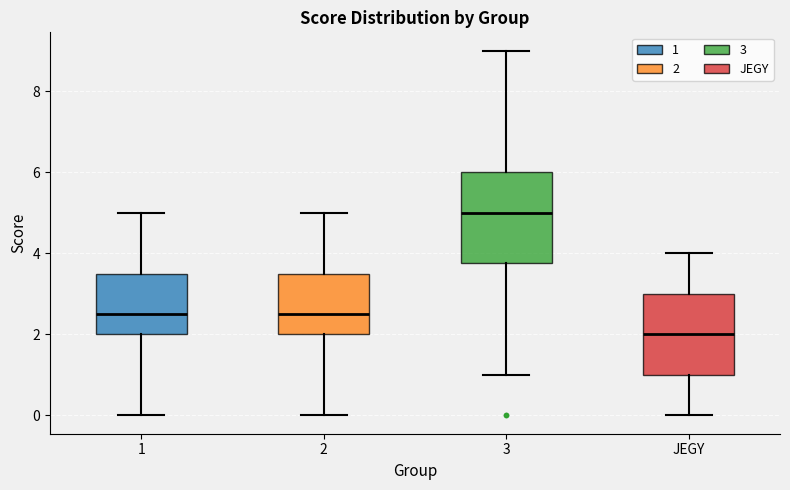

Reading left to right, read every box against the y-axis: the position of its median line, the range the box covers, and the ends of its whiskers. The values are not printed on the chart, so give them approximately, as read against the axis.

1: median 2.6, box 2.0 to 3.6, whiskers 0.0 to 5.0
2: median 2.6, box 2.0 to 3.6, whiskers 0.0 to 5.0
3: median 5.0, box 3.8 to 6.0, whiskers 1.0 to 9.0
JEGY: median 2.0, box 1.0 to 3.0, whiskers 0.0 to 4.0